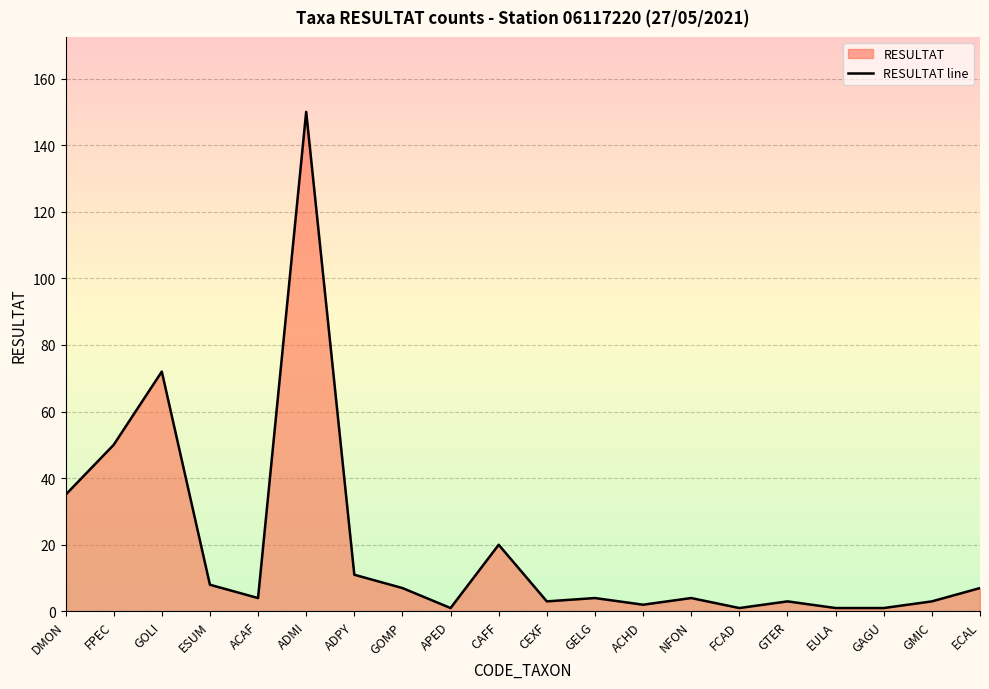

Reading left to right, list all the values displayed in this chart.

DMON=35	FPEC=50	GOLI=72	ESUM=8	ACAF=4	ADMI=150	ADPY=11	GOMP=7	APED=1	CAFF=20	CEXF=3	GELG=4	ACHD=2	NFON=4	FCAD=1	GTER=3	EULA=1	GAGU=1	GMIC=3	ECAL=7